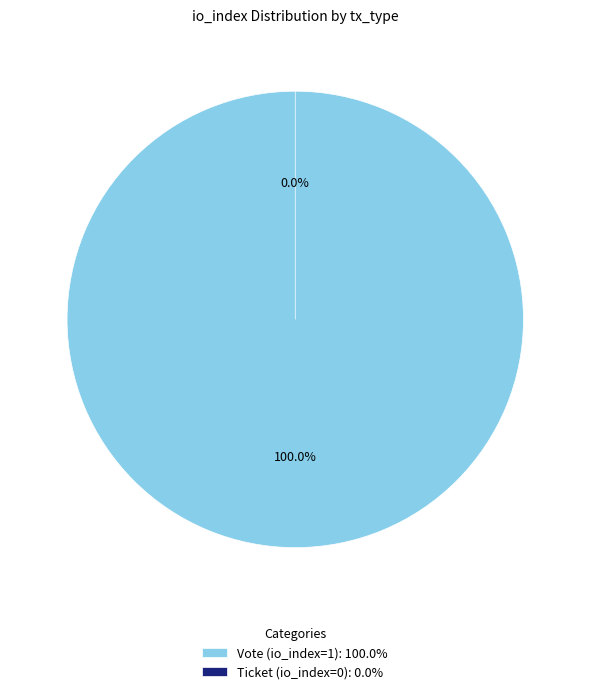

How many slices are in this pie chart?

2